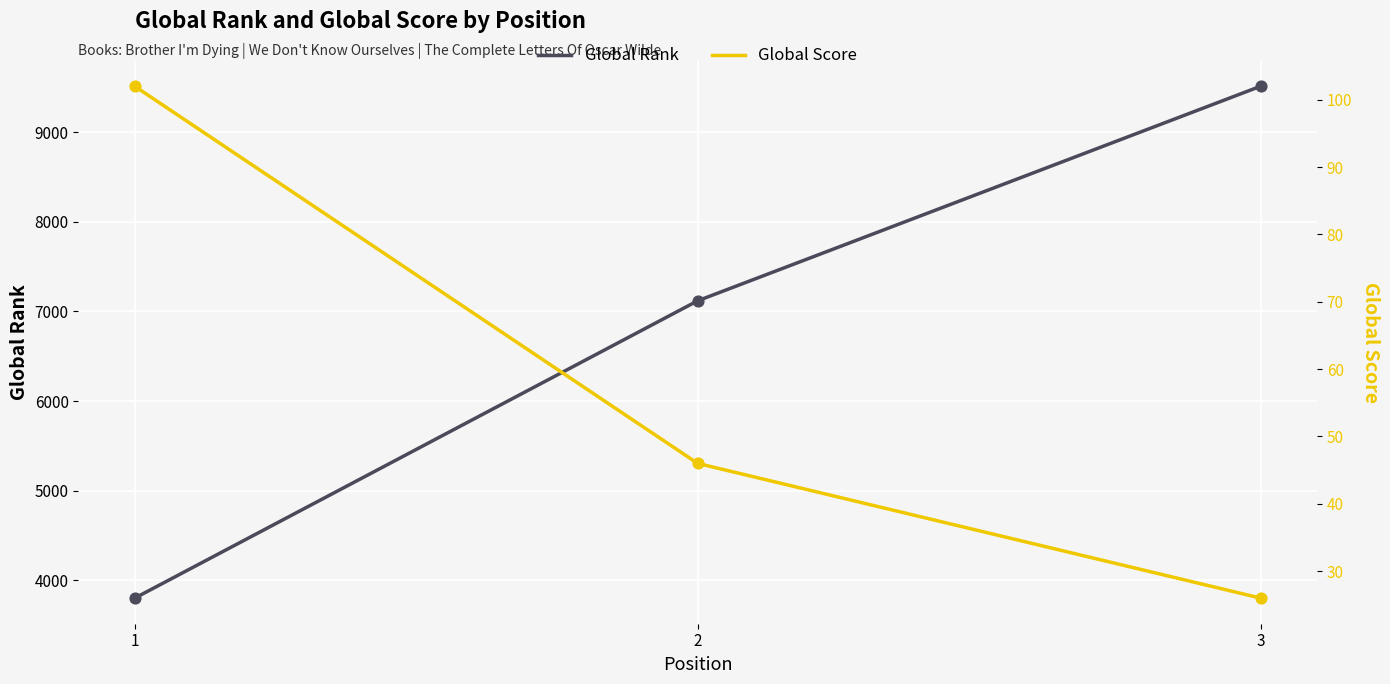

What is the total value across all series at 3?

9538